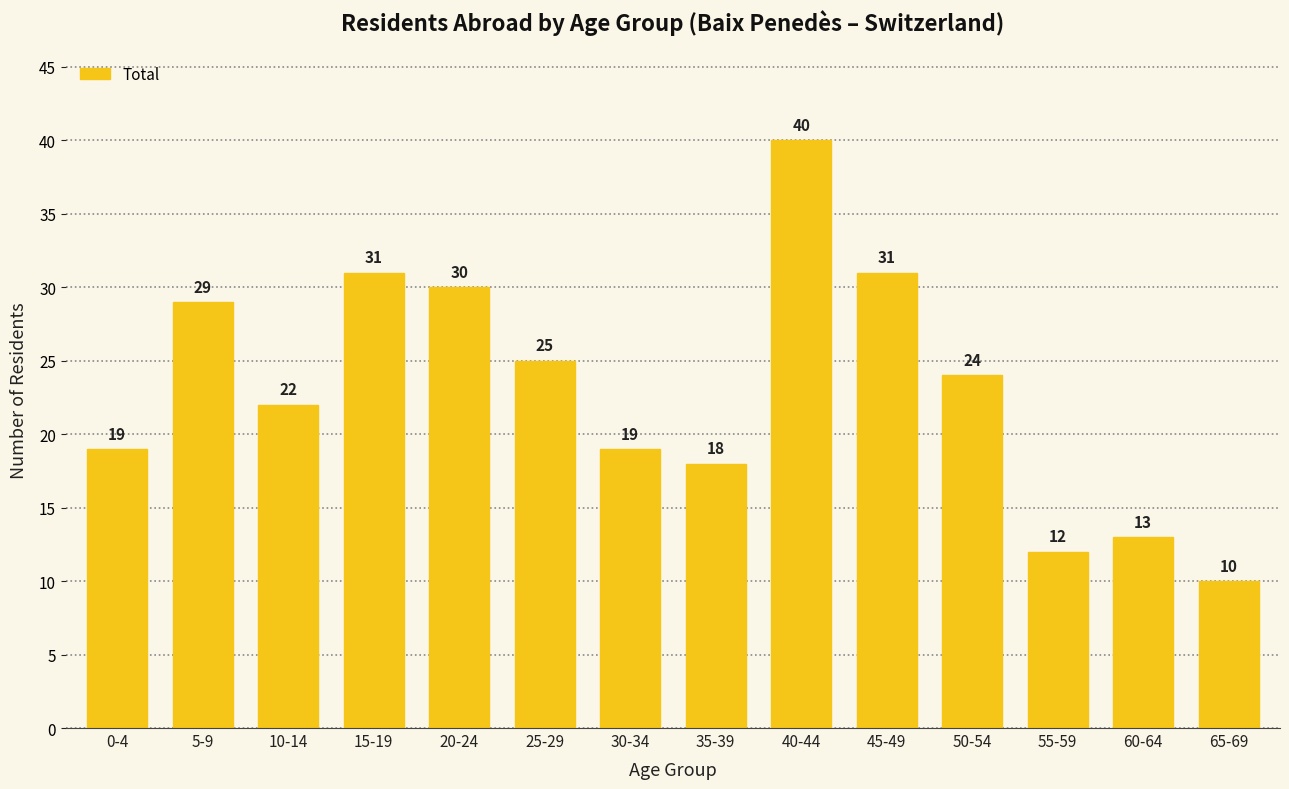

How many data points are less than 24?

7